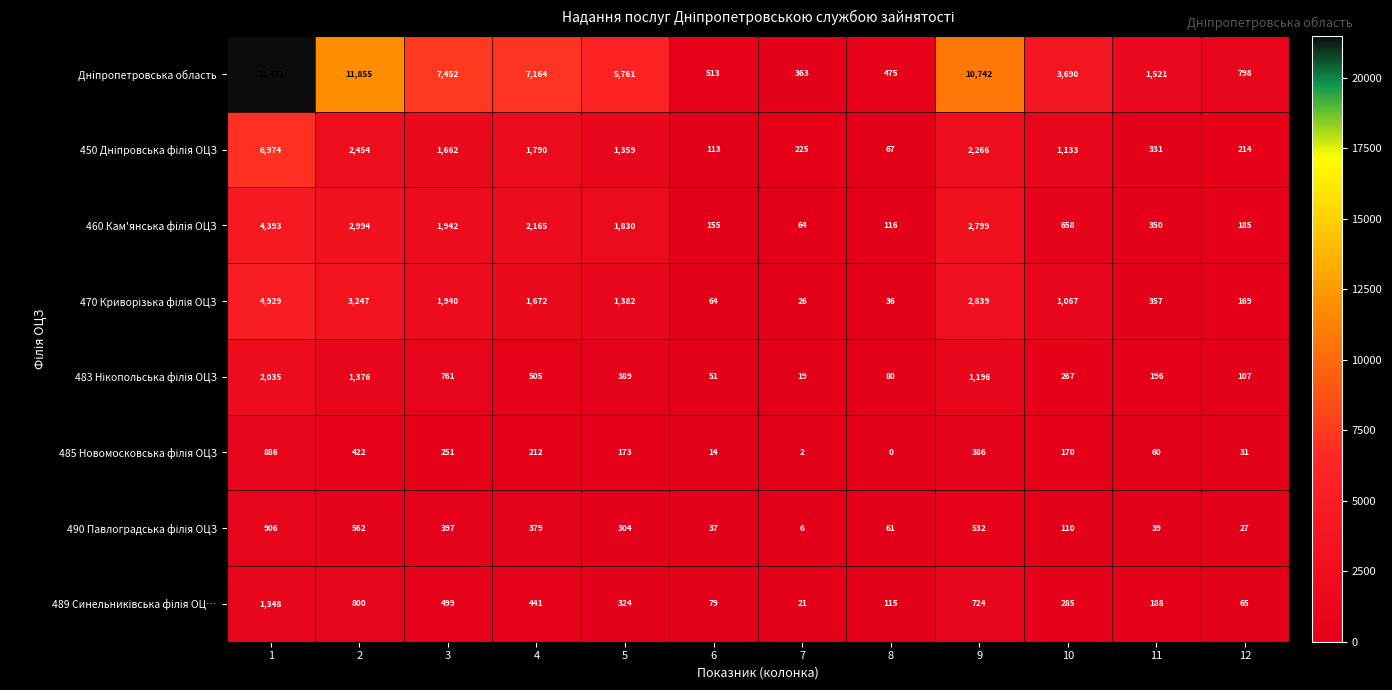

What is the maximum value shown in the chart?

21471